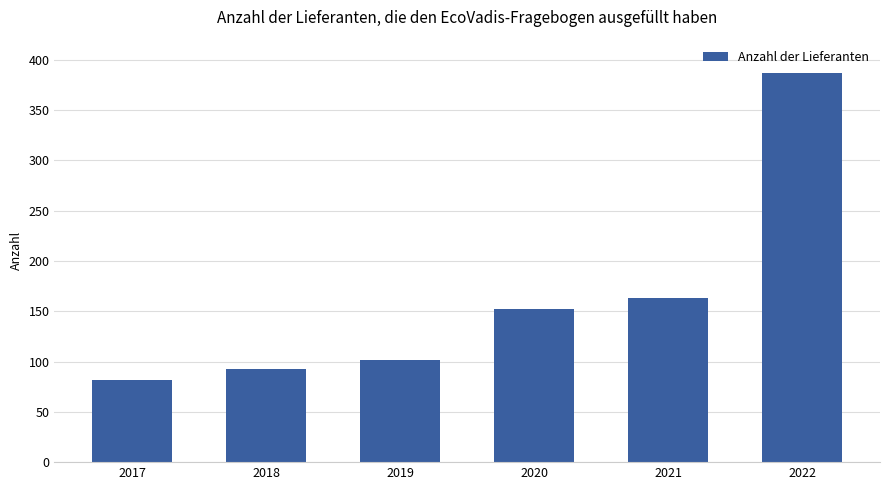

How many data points are less than 152?

3